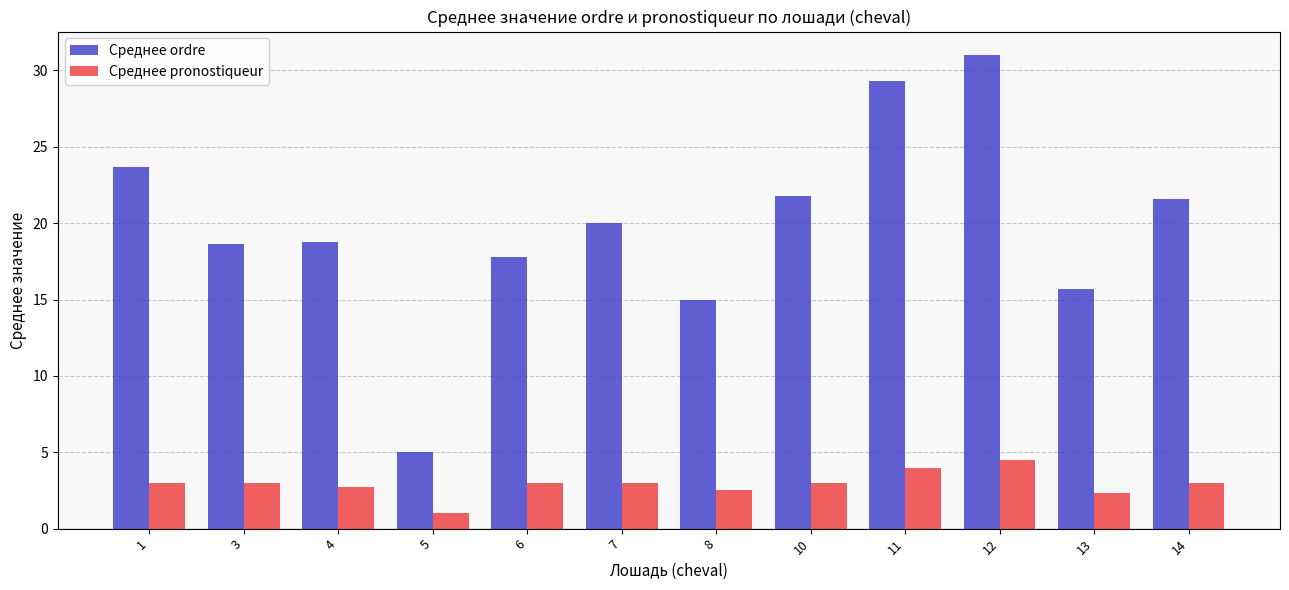

What is the total value across all series at 6?

20.8